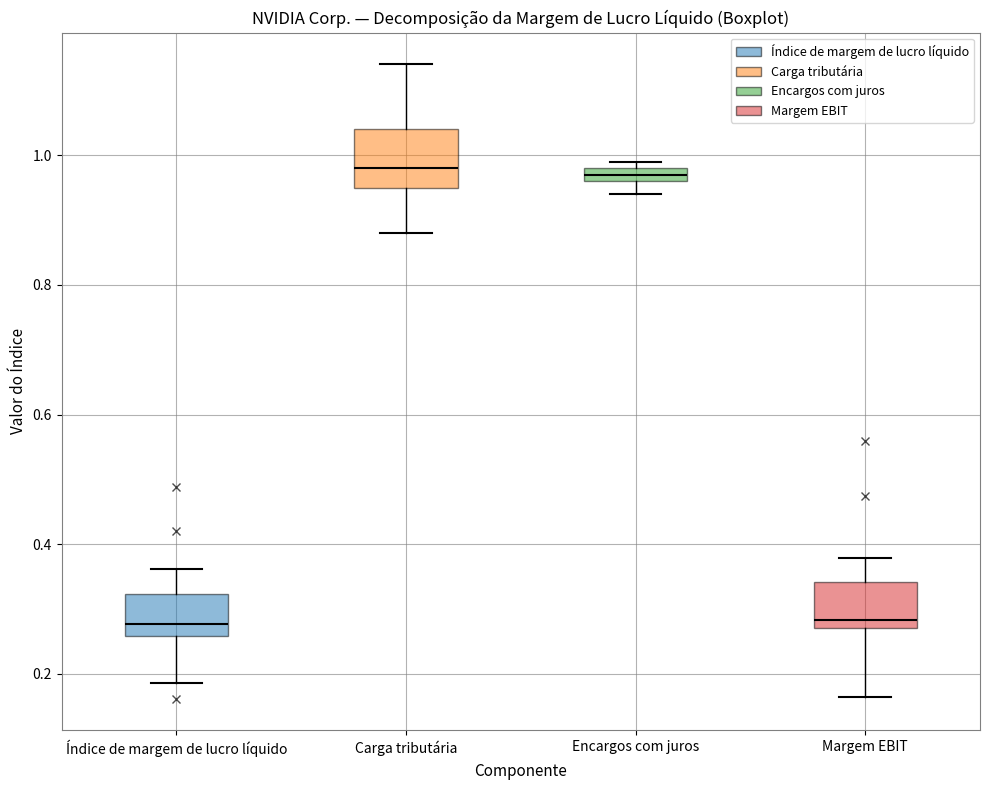

Where is the lower edge of the box for Margem EBIT on the y-axis? The values are not printed on the chart, so give them approximately, as read against the axis.

0.28